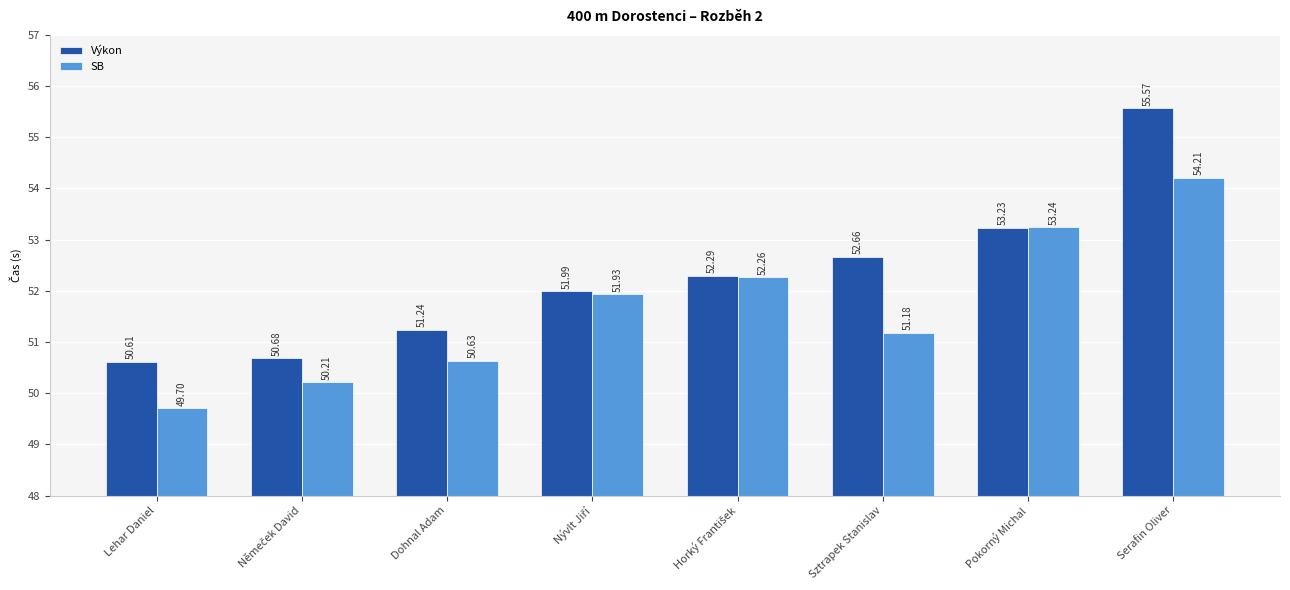

Reading right to left, list all the values displayed in this chart.

Výkon: 55.6	53.2	52.7	52.3	52.0	51.2	50.7	50.6
SB: 54.2	53.2	51.2	52.3	51.9	50.6	50.2	49.7